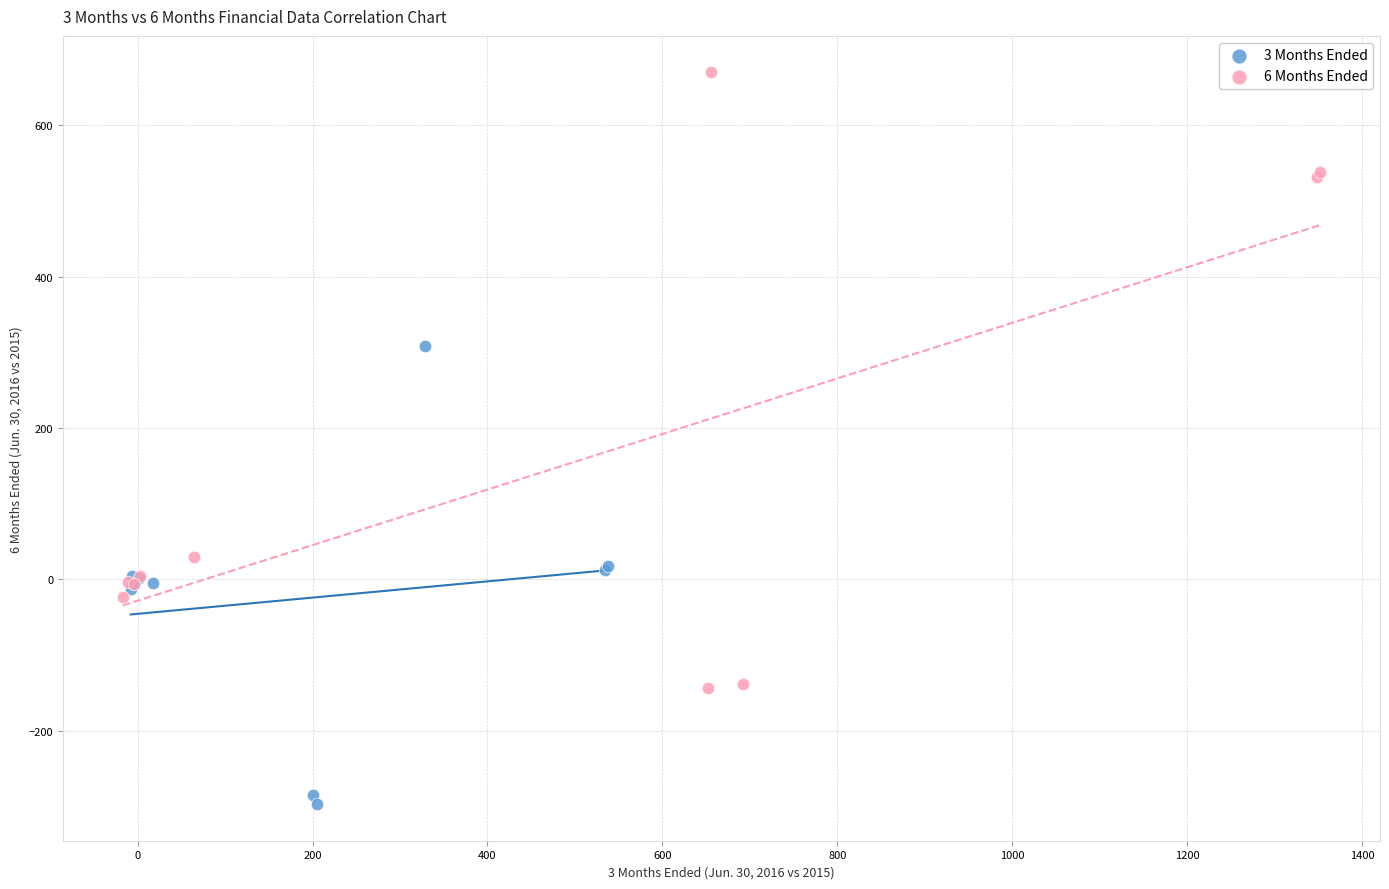

Which series contains the lowest Y value?

3 Months Ended